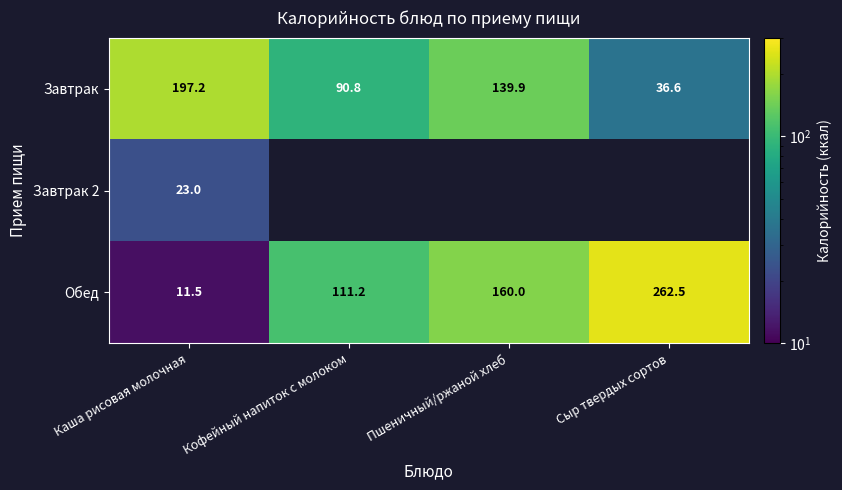

What is the difference between the maximum and second lowest values in the Завтрак series?

106.4